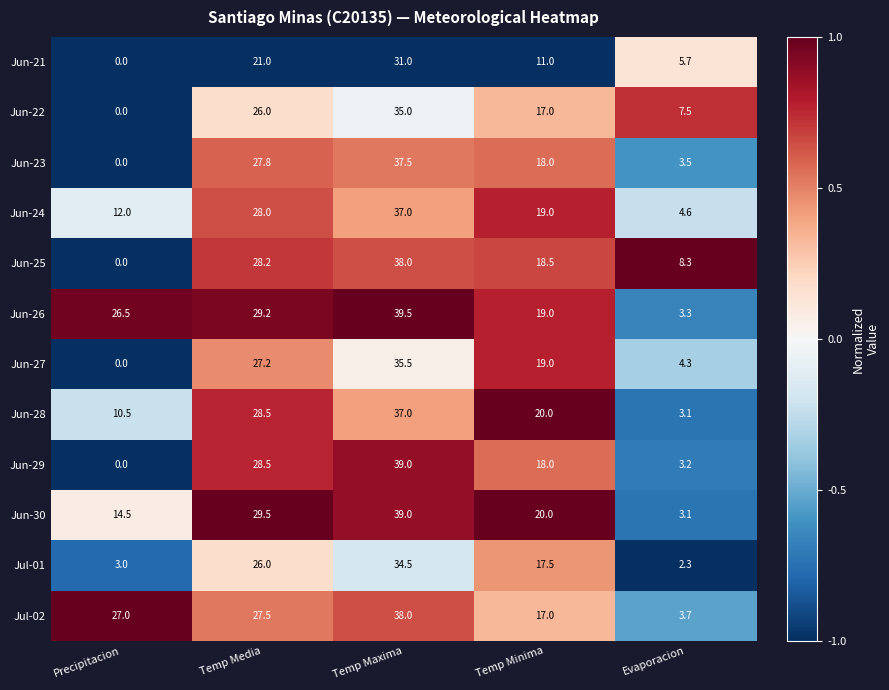

What is the difference between the Jun-24 values at Evaporacion and Temp Maxima?

32.4